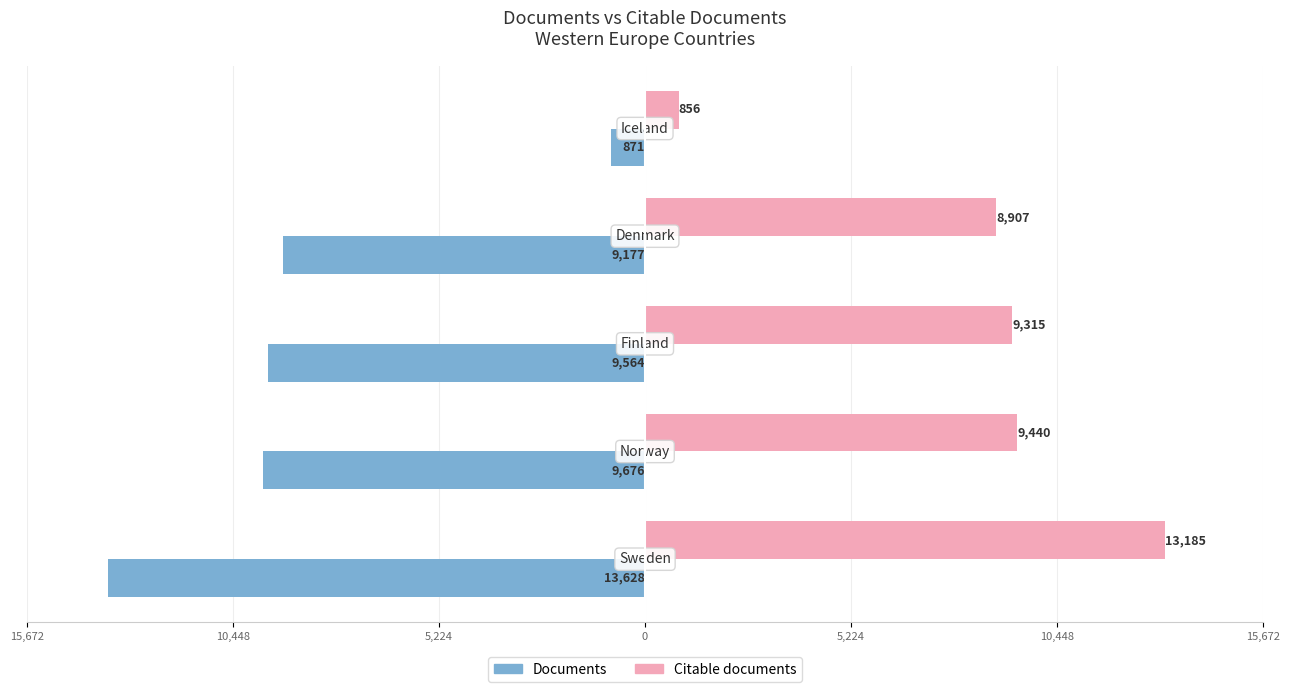

What is the sum of all Citable documents values?

41703